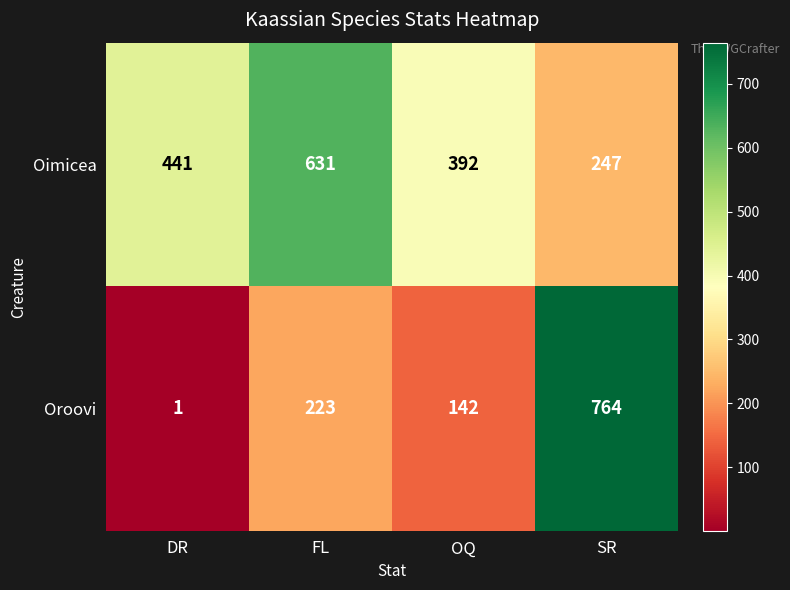

Count the Oroovi values in the range 142 to 764.

3